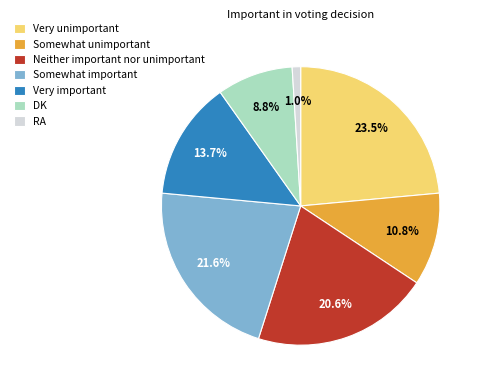

To the nearest percent, what is the difference between the DK and RA slice percentages?

8%